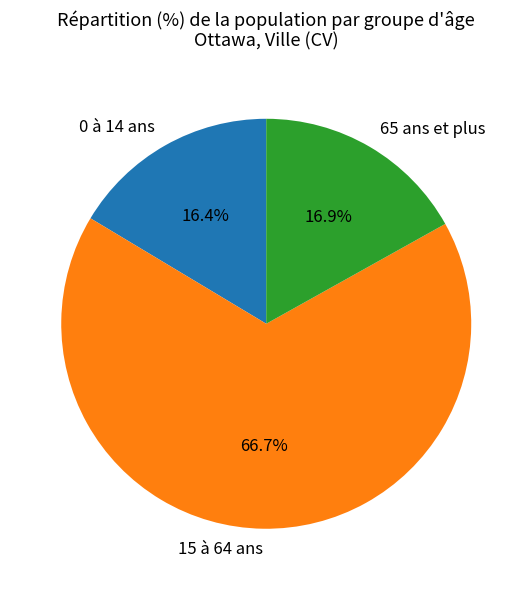

Count the number of slices in the pie.

3